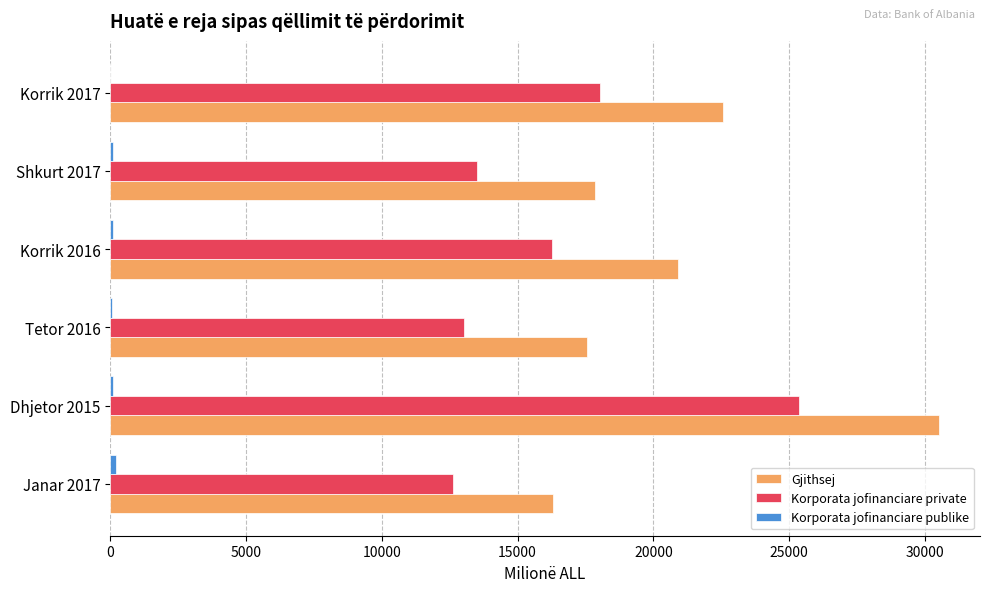

Is it true that Korporata jofinanciare private equals 16281.4 at Korrik 2016?

True